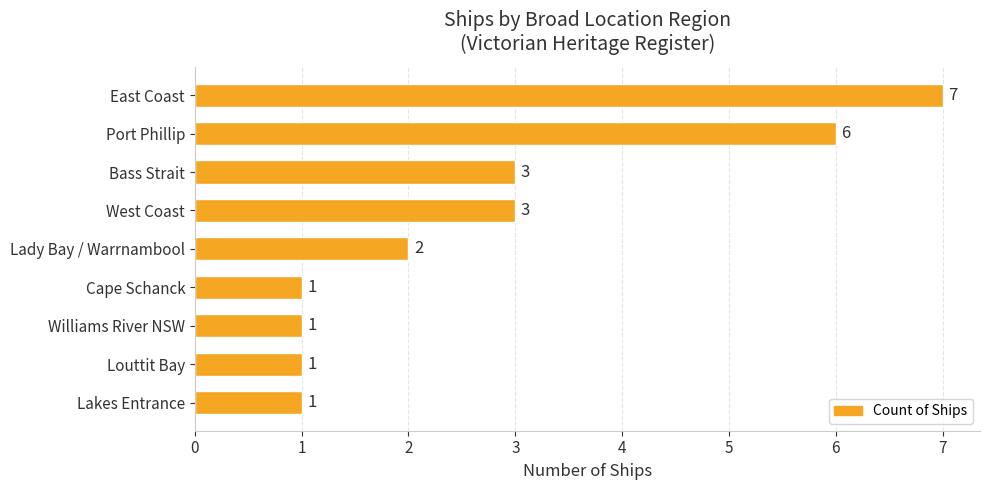

What is the difference between the maximum and minimum values?

6